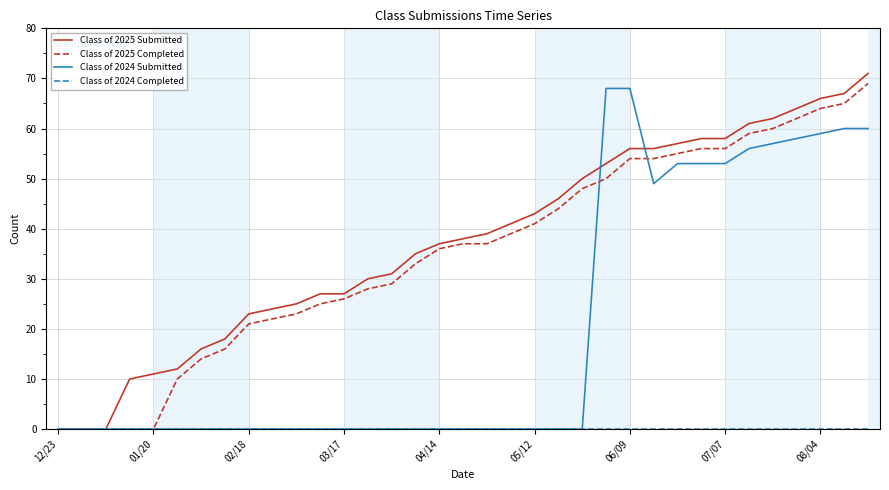

What is the greatest value displayed?

71